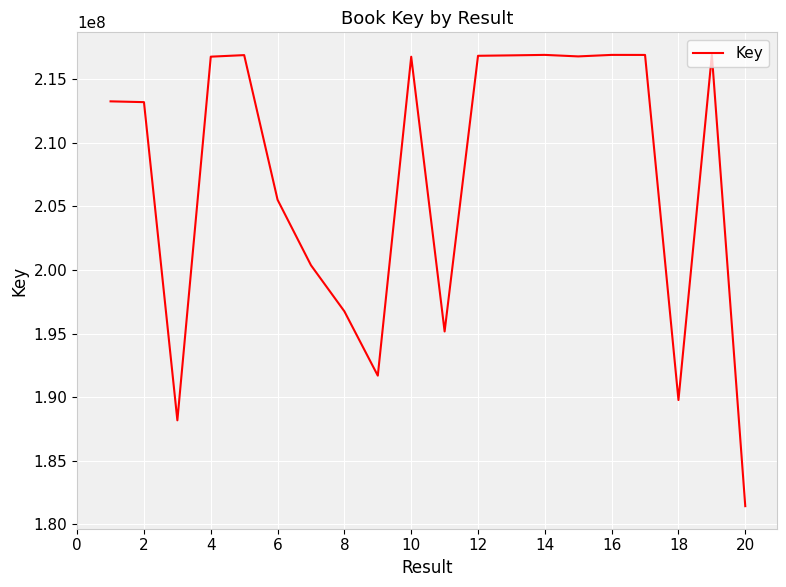

What is the smallest value displayed?

181436209